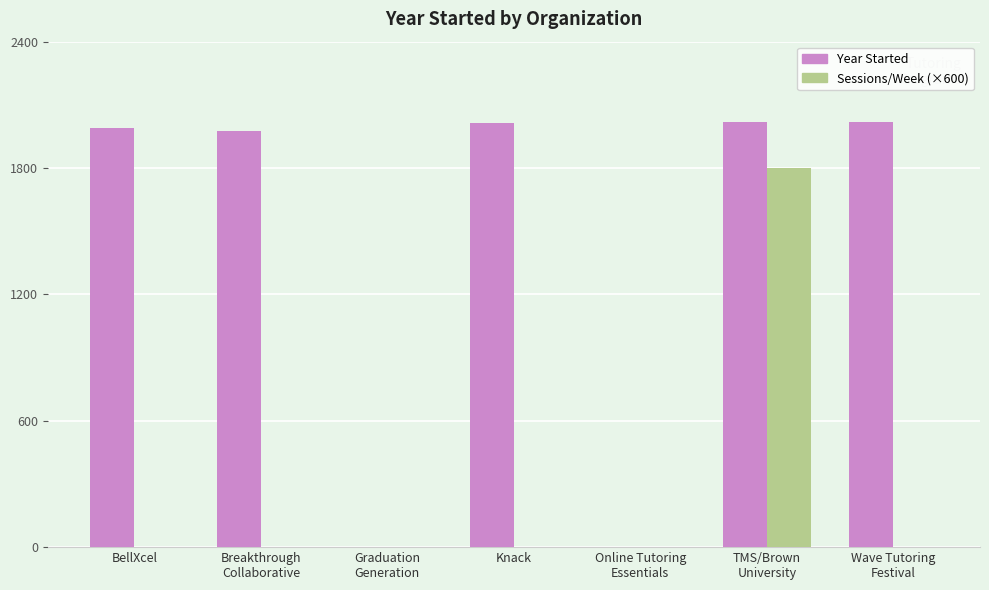

What is the sum of all Sessions/Week (×600) values?

1800